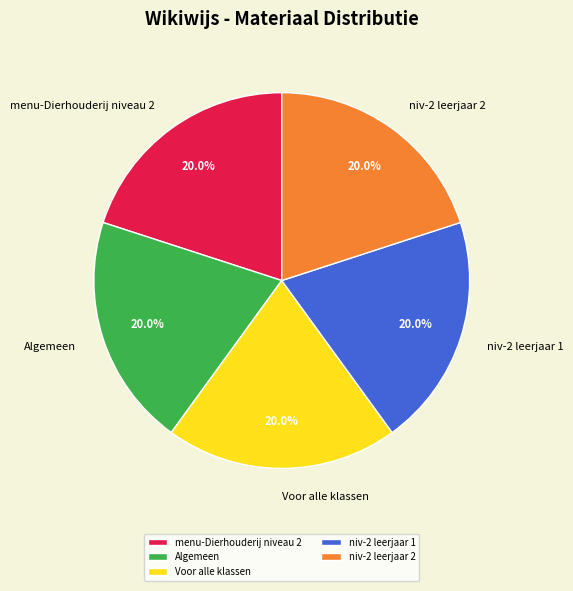

To the nearest percent, what portion does Algemeen represent?

20%